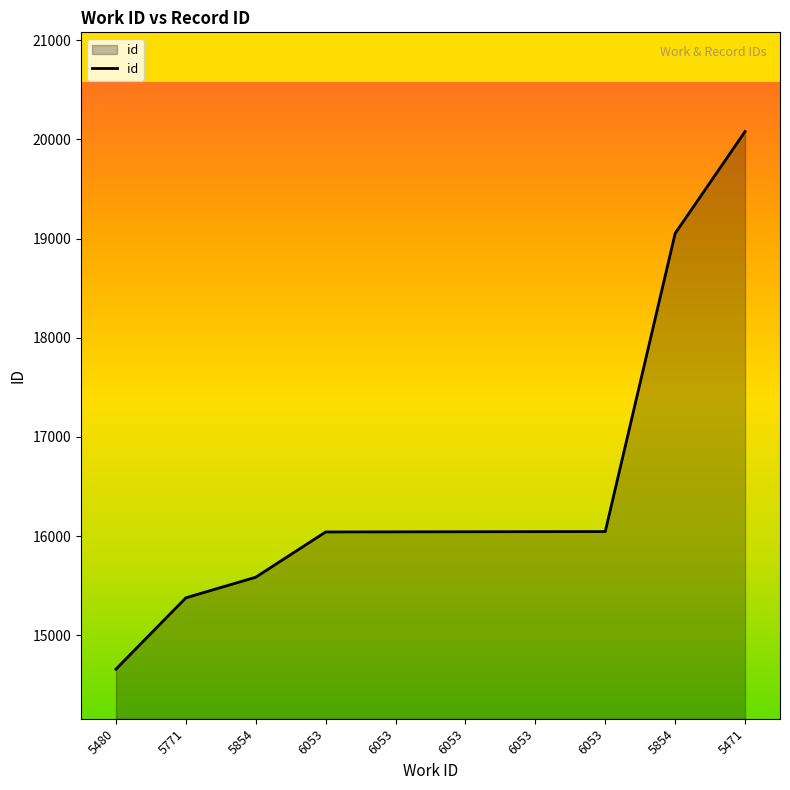

Which category has the lowest value across all series?

5480